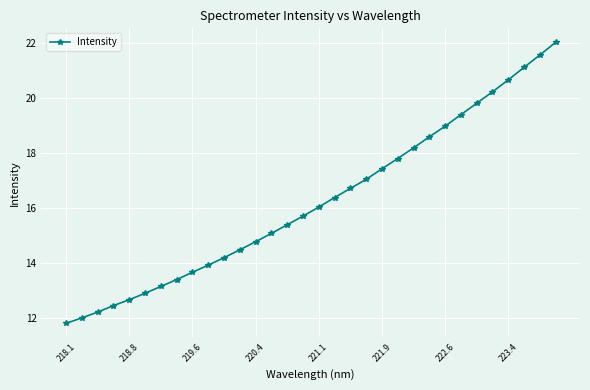

What is the difference between the maximum and minimum values?

10.2